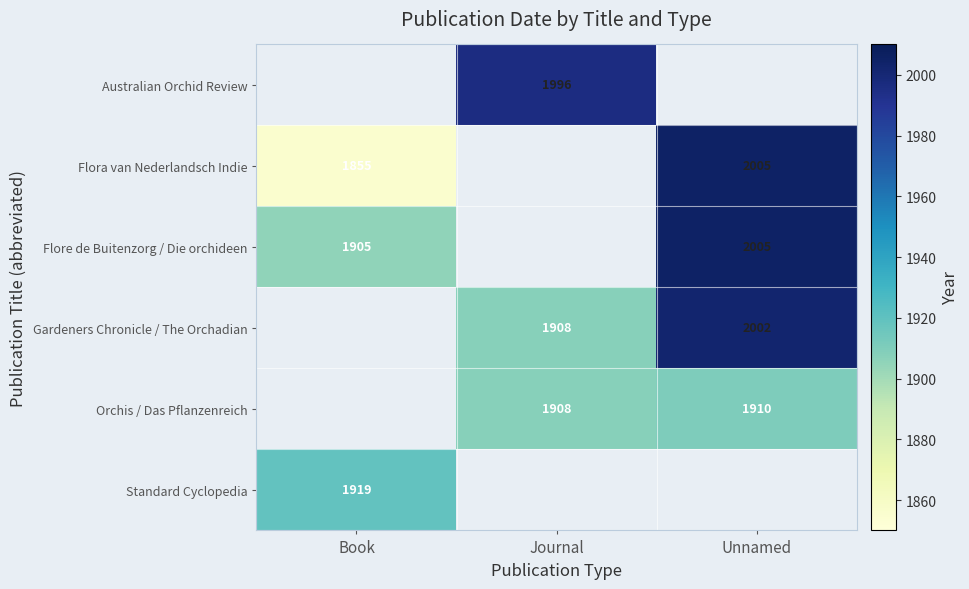

What is the sum of the Gardeners Chronicle / The Orchadian values at Journal and Unnamed?

3910